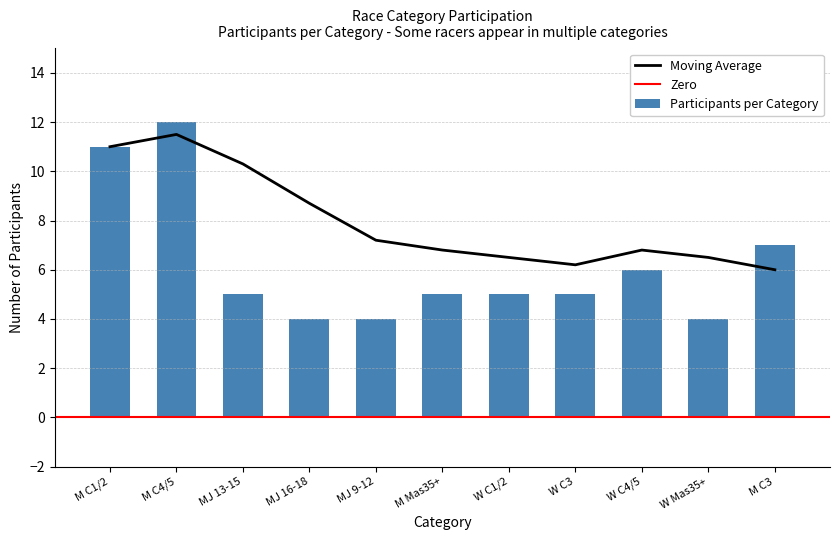

The Moving Average series shows 10.3 at MJ 13-15. True or false?

True